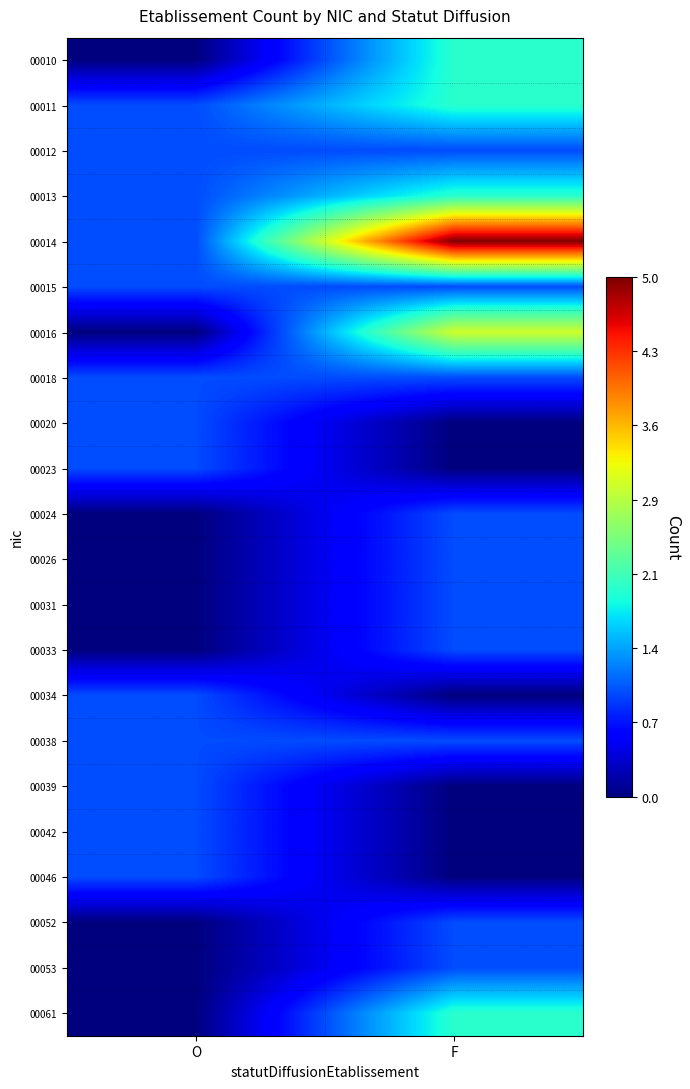

Reading left to right, transcribe all the data shown in this chart.

00010: O=0	F=2
00011: O=1	F=2
00012: O=1	F=1
00013: O=1	F=2
00014: O=1	F=5
00015: O=1	F=1
00016: O=0	F=3
00018: O=1	F=1
00020: O=1	F=0
00023: O=1	F=0
00024: O=0	F=1
00026: O=0	F=1
00031: O=0	F=1
00033: O=0	F=1
00034: O=1	F=0
00038: O=1	F=1
00039: O=1	F=0
00042: O=1	F=0
00046: O=1	F=0
00052: O=0	F=1
00053: O=0	F=1
00061: O=0	F=2